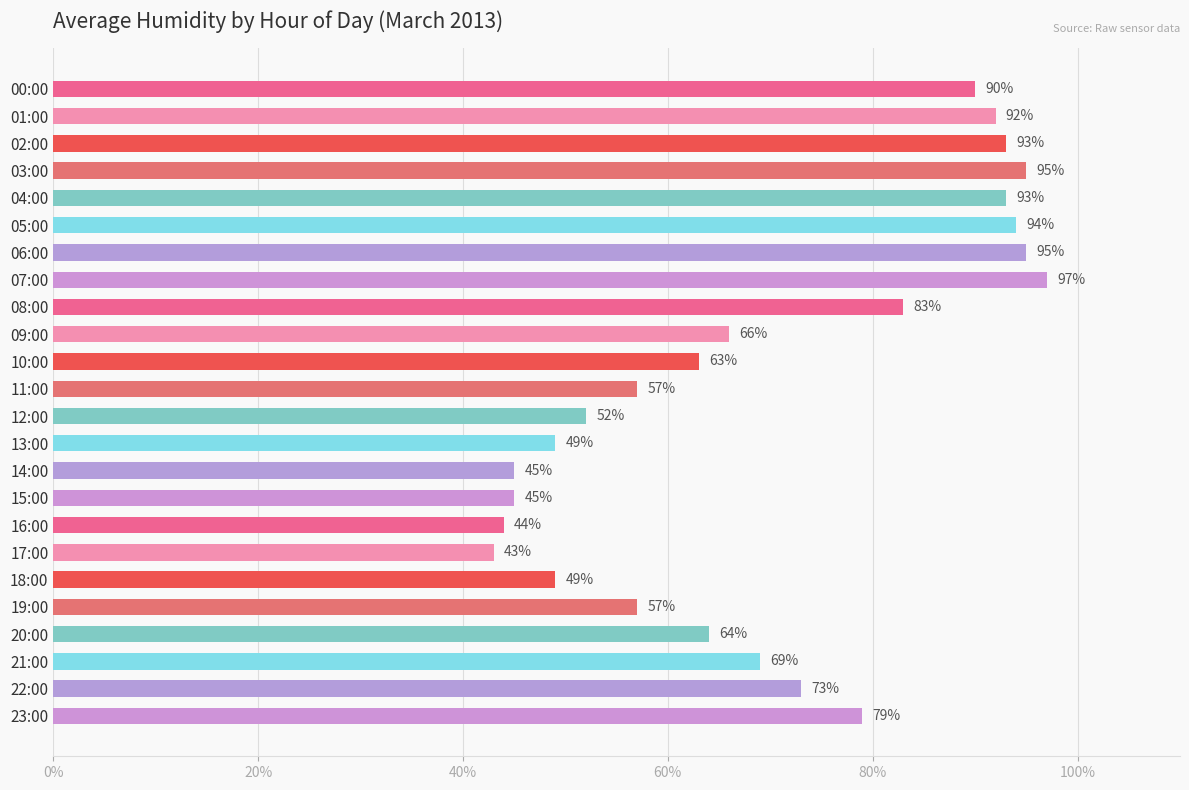

What is the approximate value at 13:00, to the nearest 10?

50